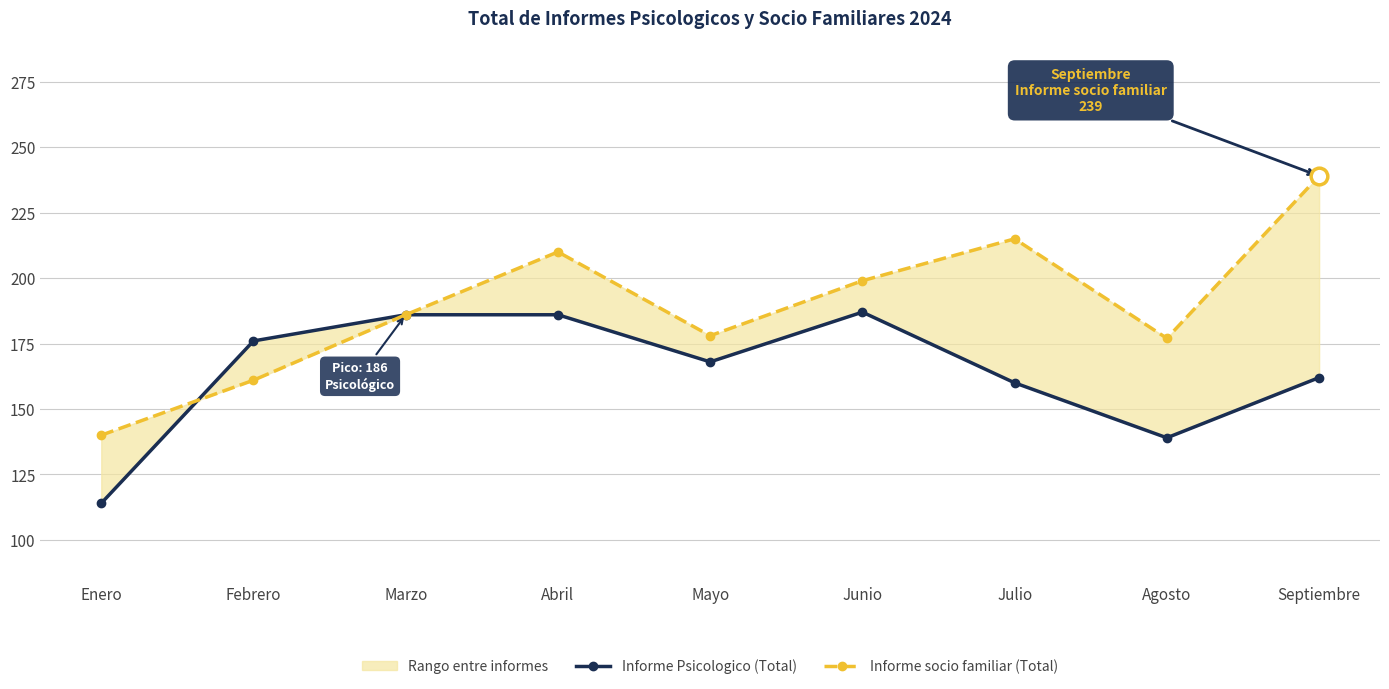

What is the label of the 8th point from the left?

Agosto